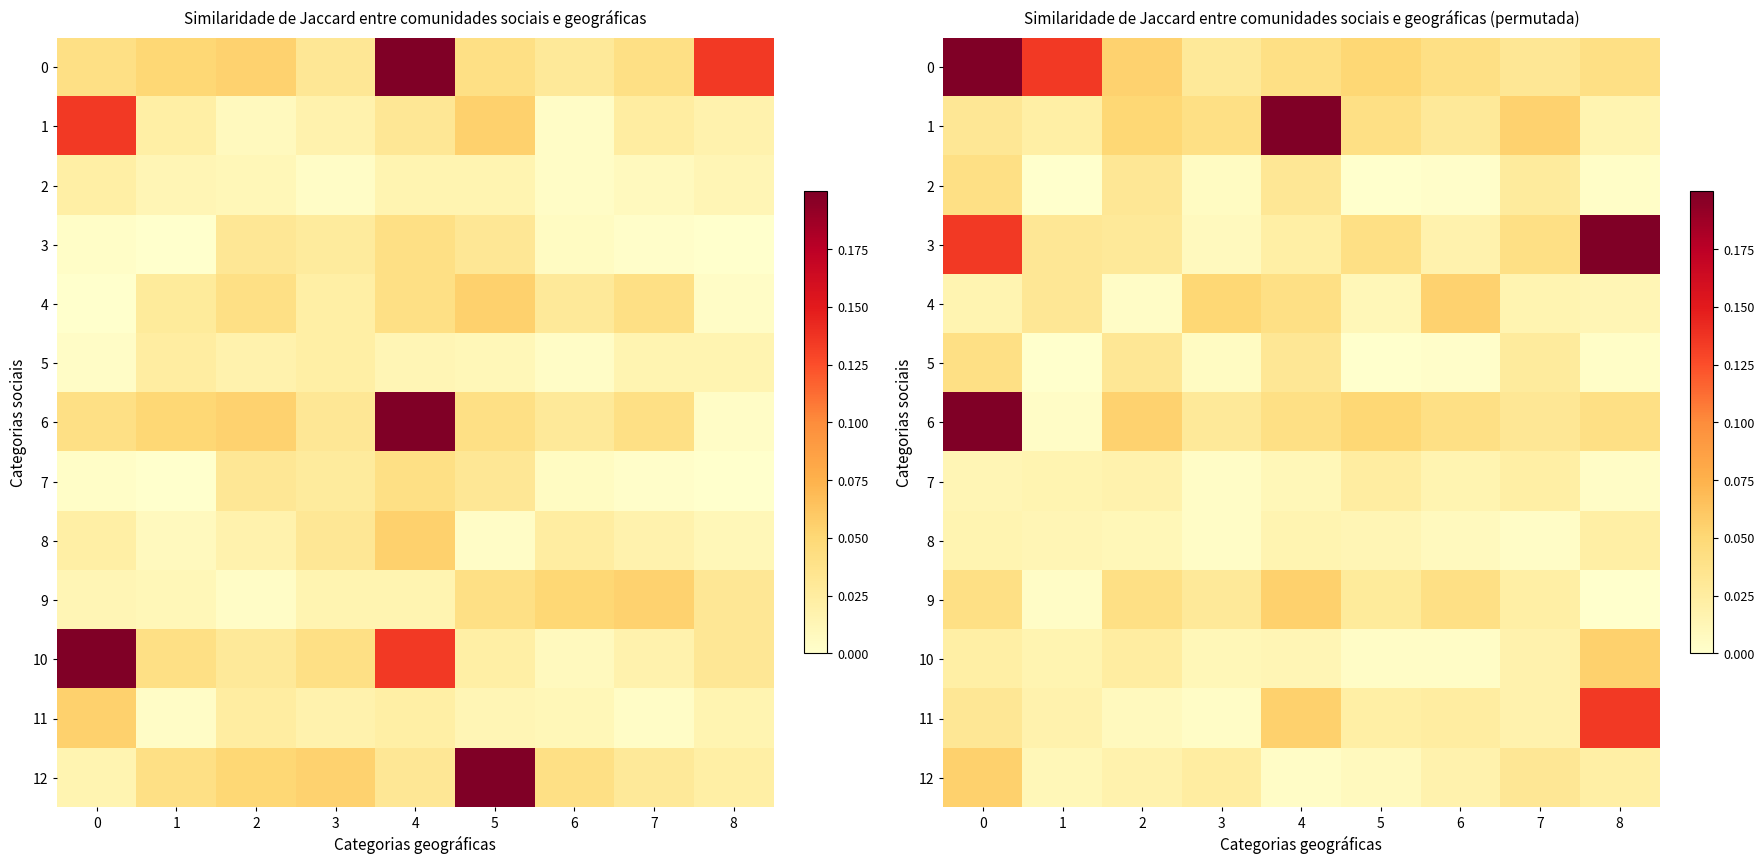

Is the value of 2 at 4 greater than the value of 10 at 5?

Yes